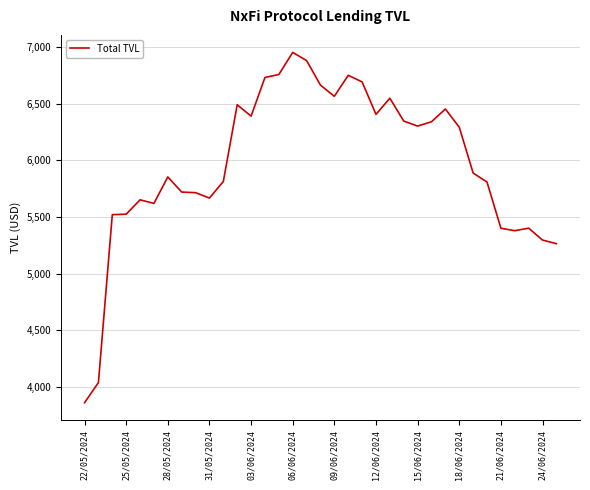

How many lines are shown in the chart?

1